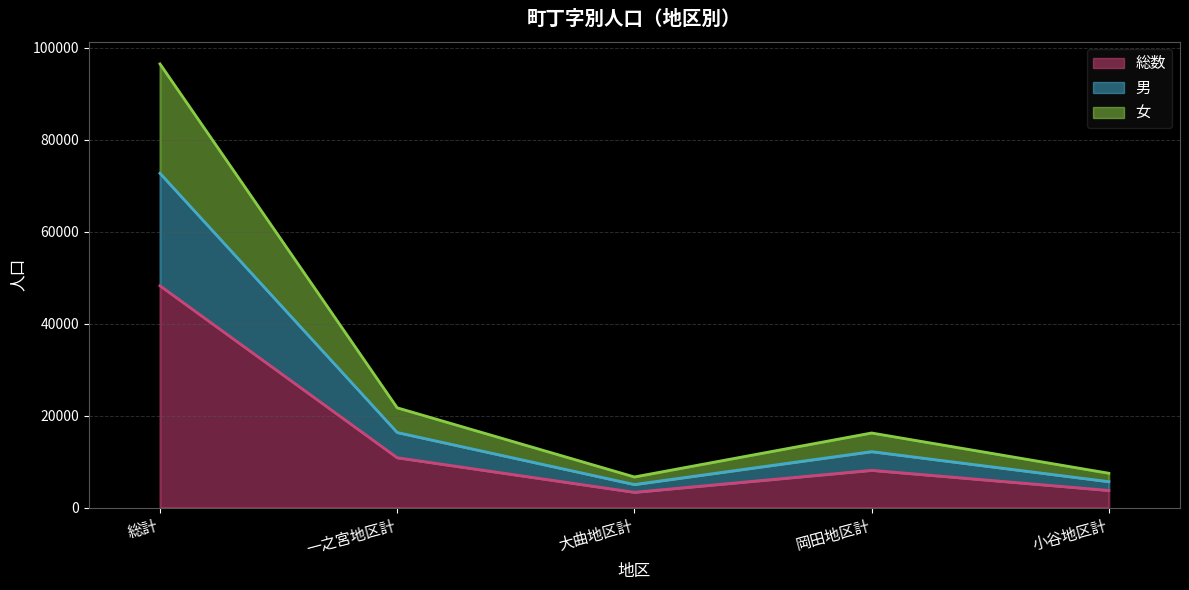

Is it true that 男 equals 2422 at 大曲地区計?

False